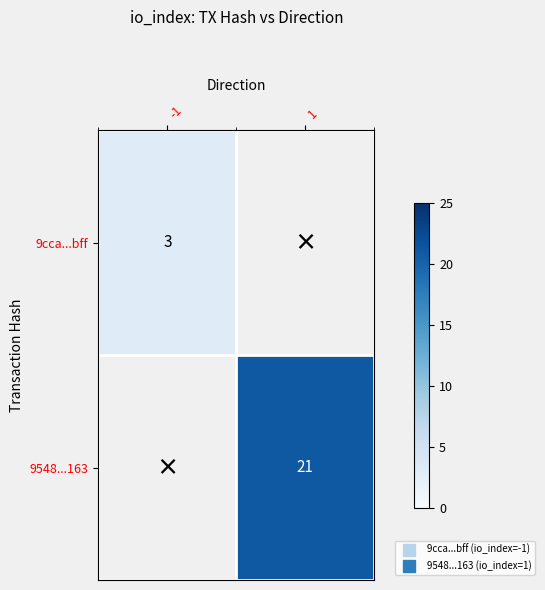

Which has a higher value, 1 or -1?

-1